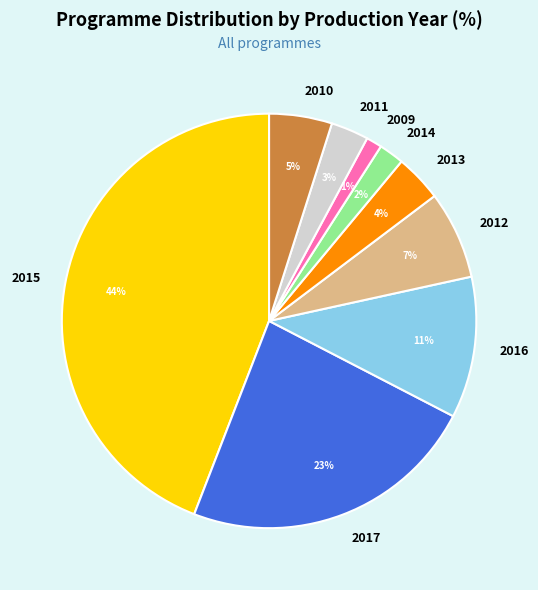

What percentage is the 2017 slice, to the nearest percent?

23%